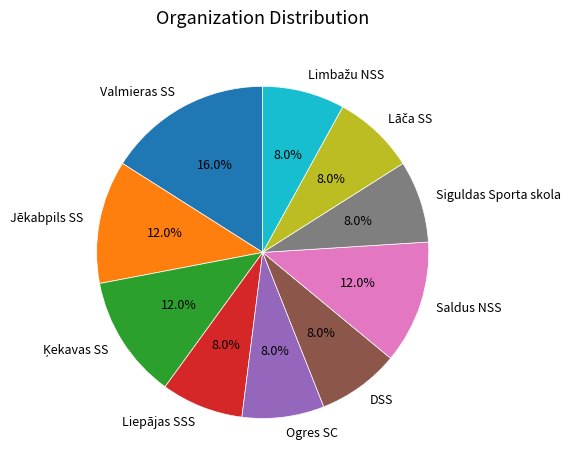

Between DSS and Saldus NSS, which is larger?

Saldus NSS